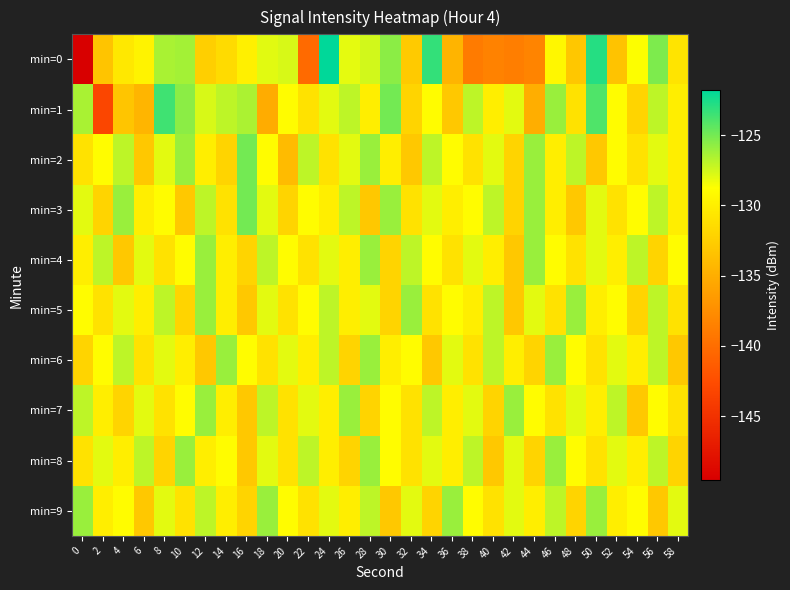

At which category does the chart reach its peak across all series?

24